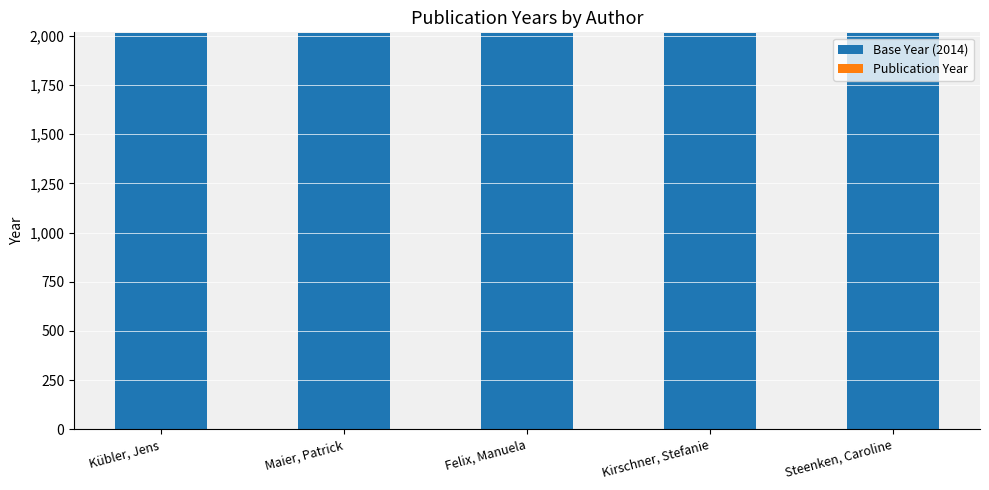

True or false: Base Year (2014) has a value of 3494 at Maier, Patrick.

False